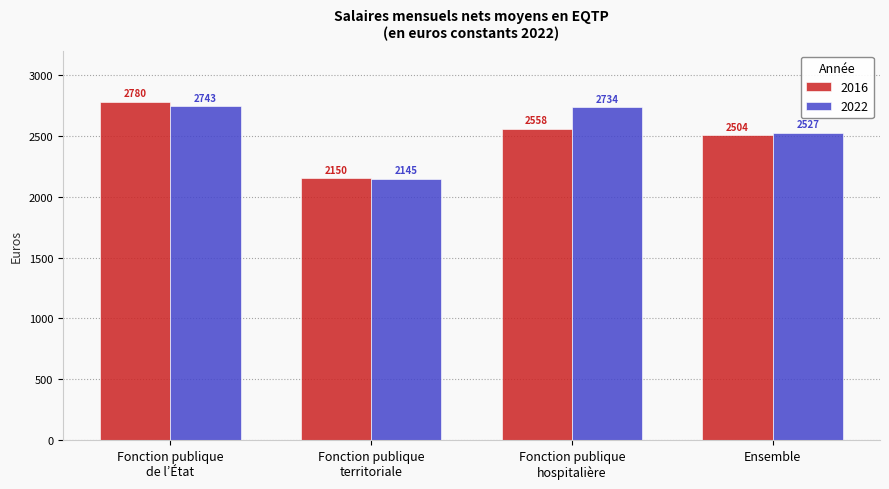

The 2016 series shows 747 at Fonction publique
hospitalière. True or false?

False